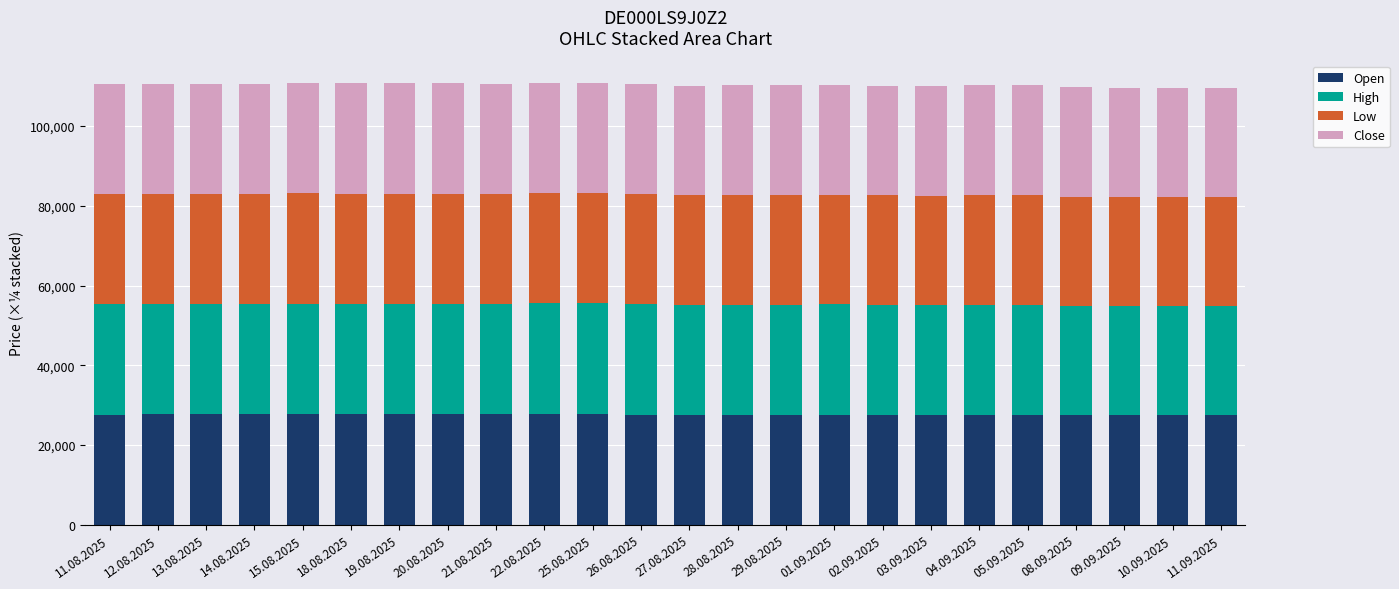

What is the total value across all series at 21.08.2025?

110679.5